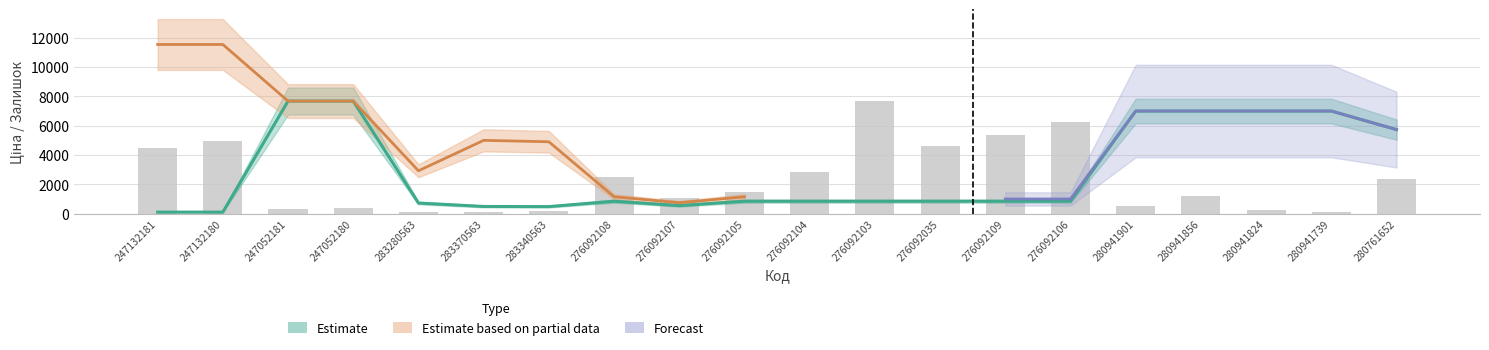

Is the value of Ціна at 247052180 greater than the value of Залишок at 276092108?

Yes